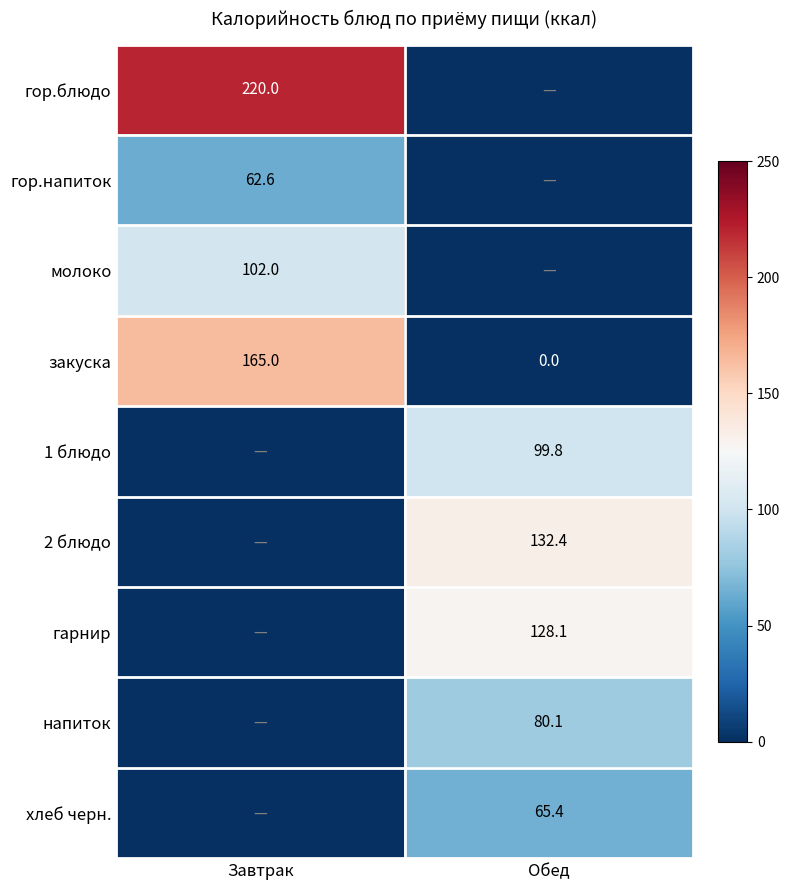

What is the greatest value displayed?

220.0